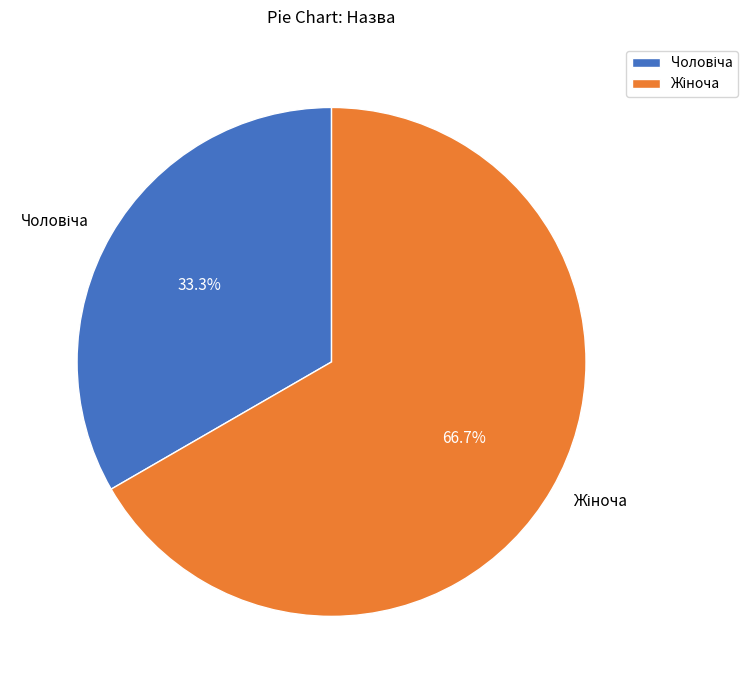

Is there any slice that represents more than half of the pie?

Yes